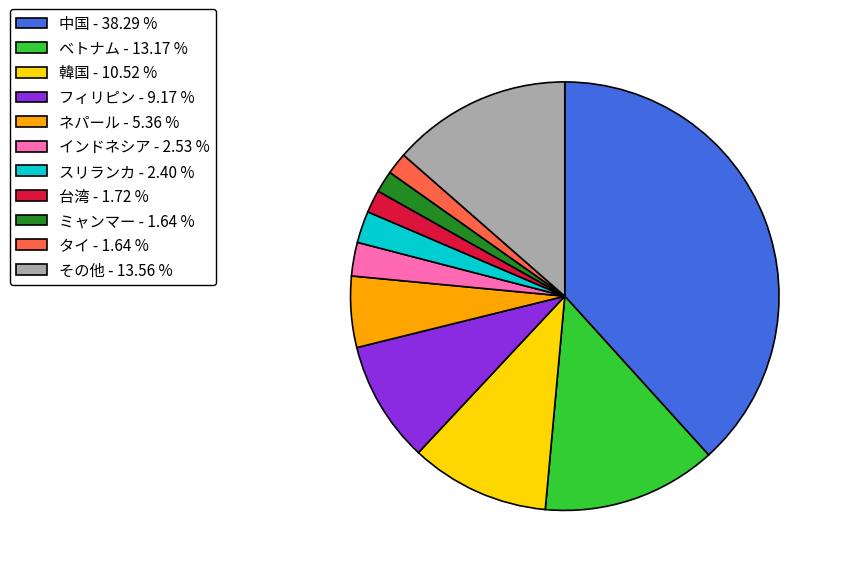

Combined, do ミャンマー - 1.64 % and フィリピン - 9.17 % account for over 50%?

No